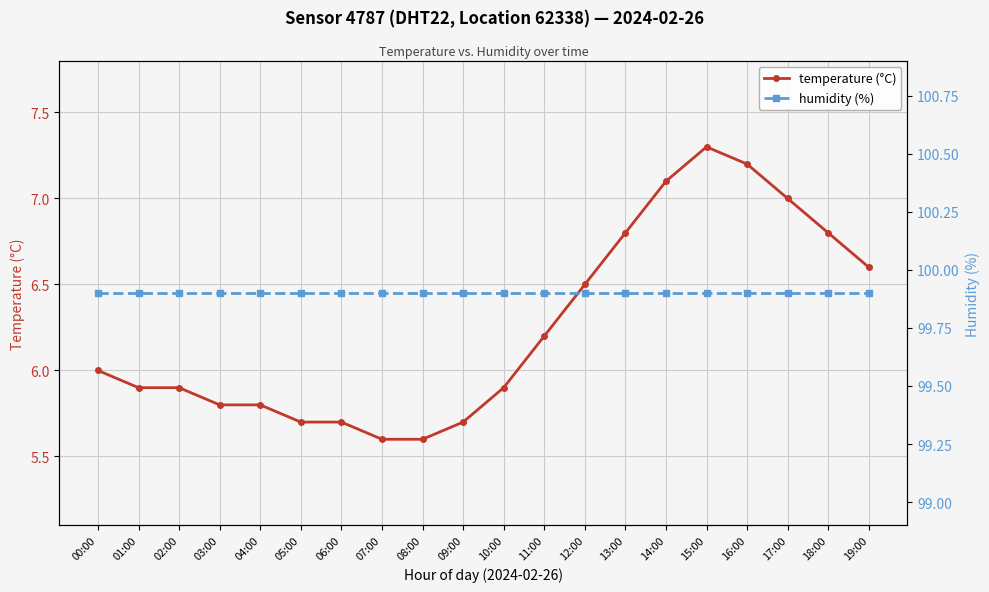

What is the maximum value for humidity (%)?

99.9